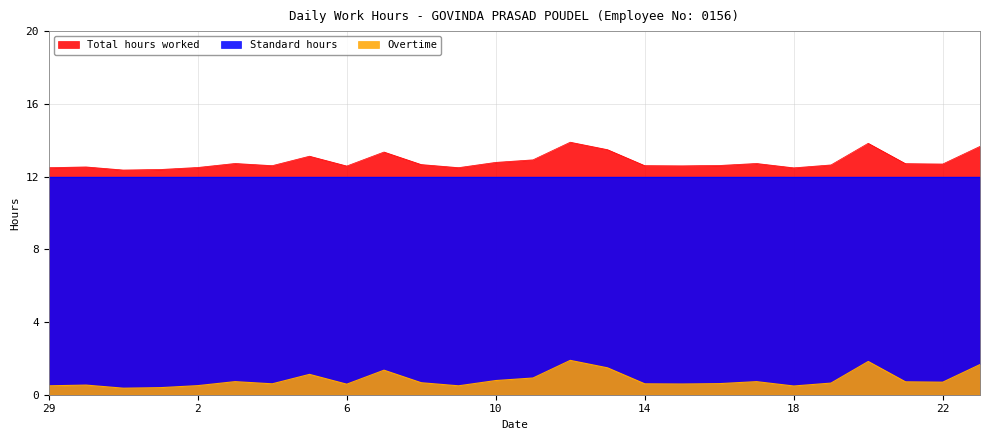

Is the value of Overtime at 18 greater than the value of Total hours worked at 9?

No